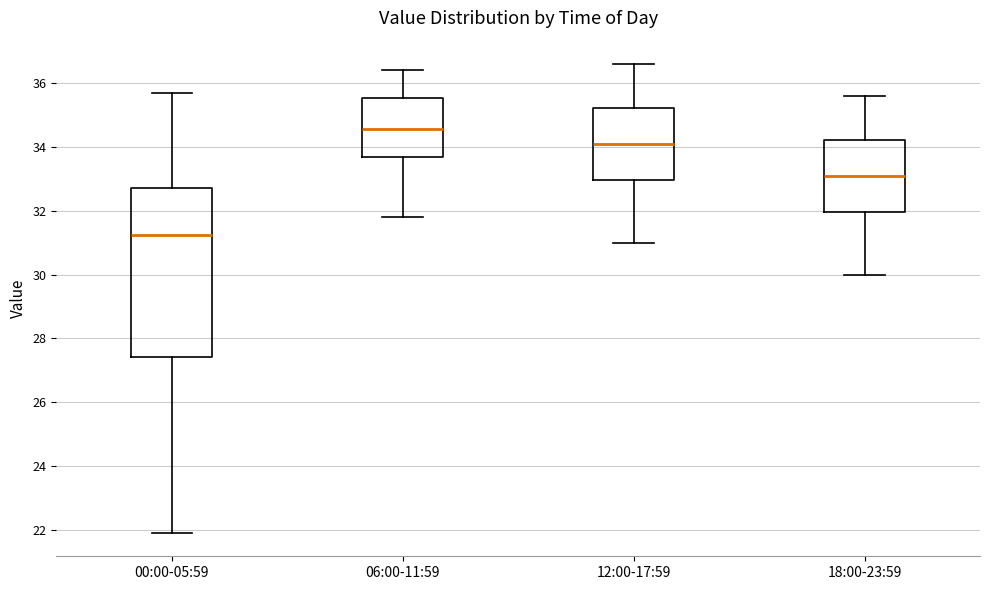

Where does the lower whisker of the box for 00:00-05:59 end on the y-axis? The values are not printed on the chart, so give them approximately, as read against the axis.

22.0